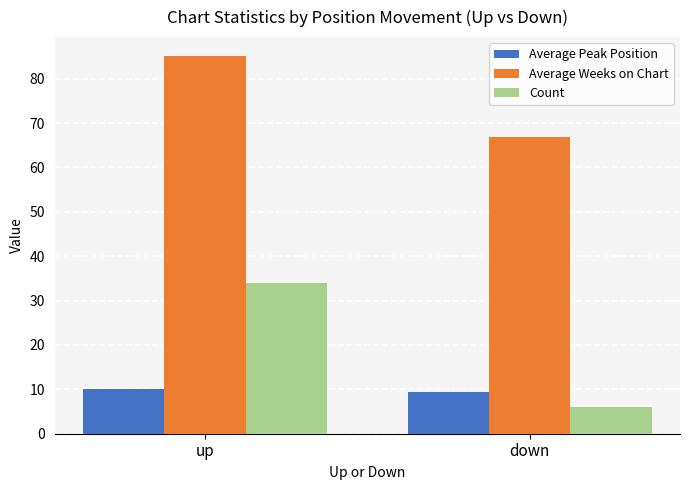

How many bars are there in total?

6